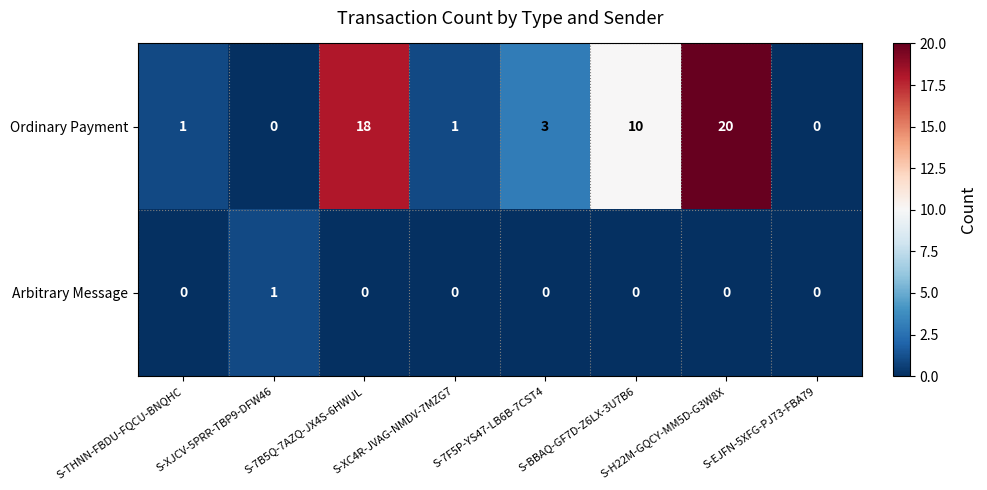

How many categories are shown in the chart?

8